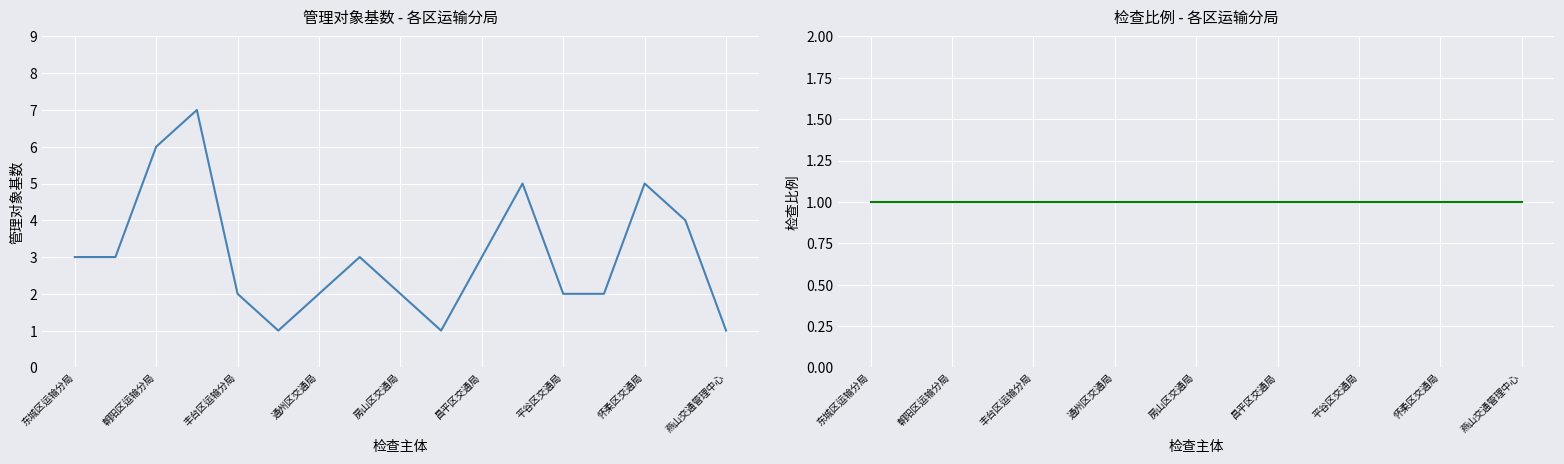

What are all the series names shown in the legend?

管理对象基数, 检查比例